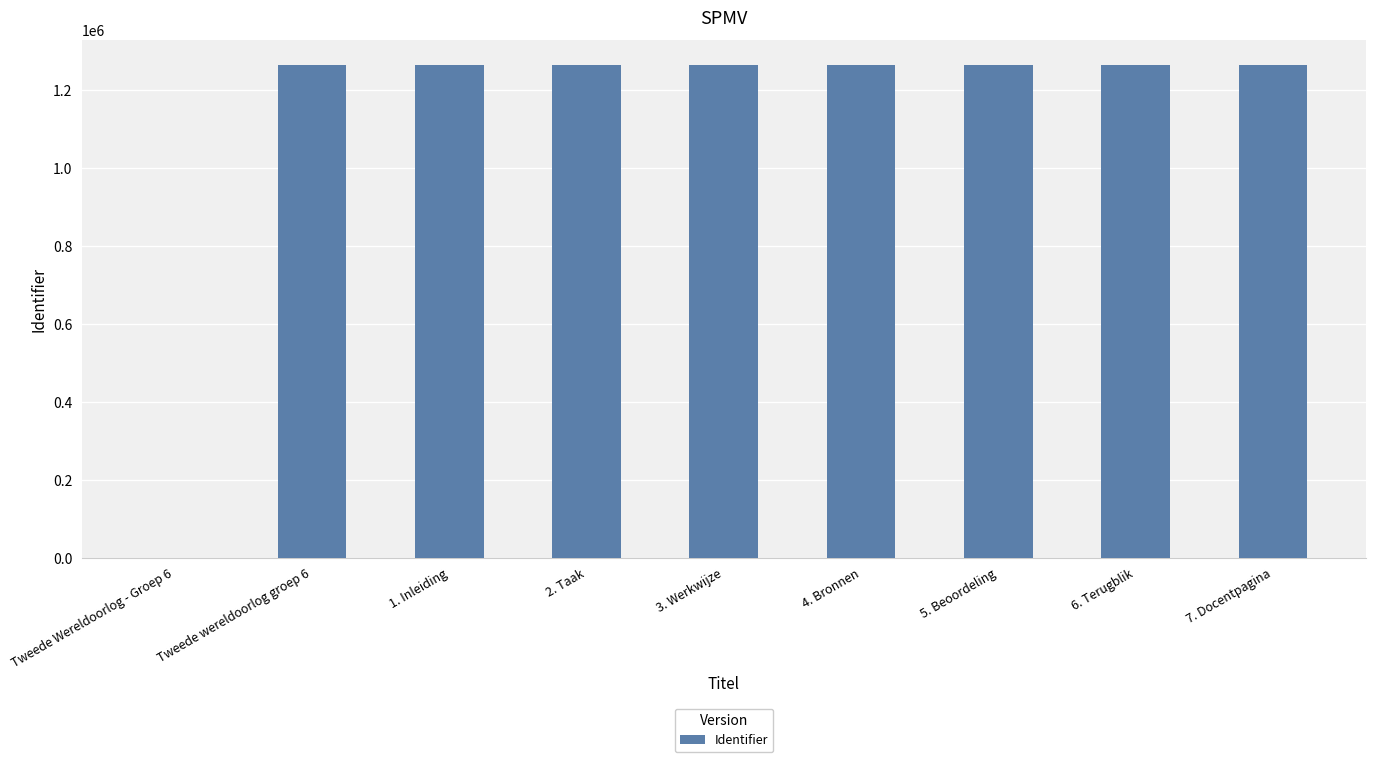

True or false: the data shows 670008 at Tweede Wereldoorlog - Groep 6.

False